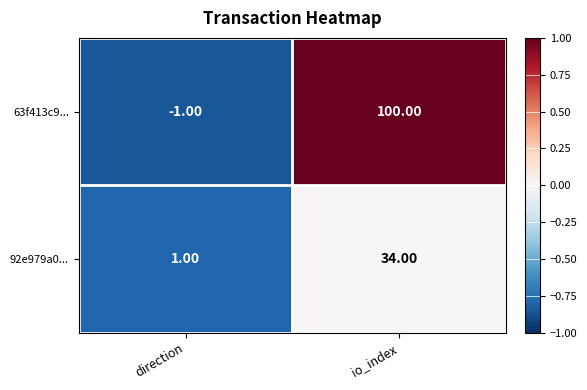

At how many categories does at least one series exceed 0?

2